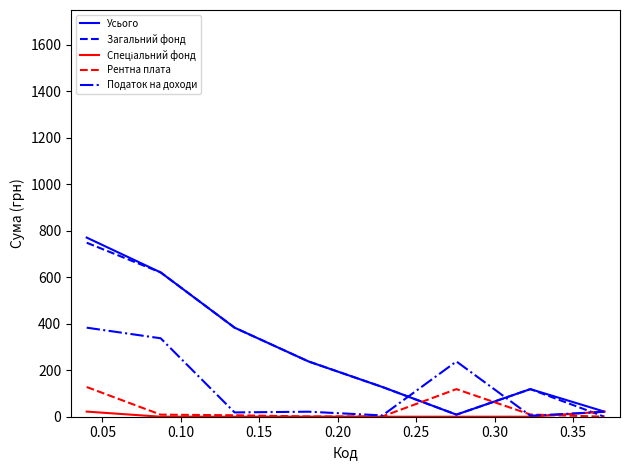

What is the highest value of the Податок на доходи series?

383.2